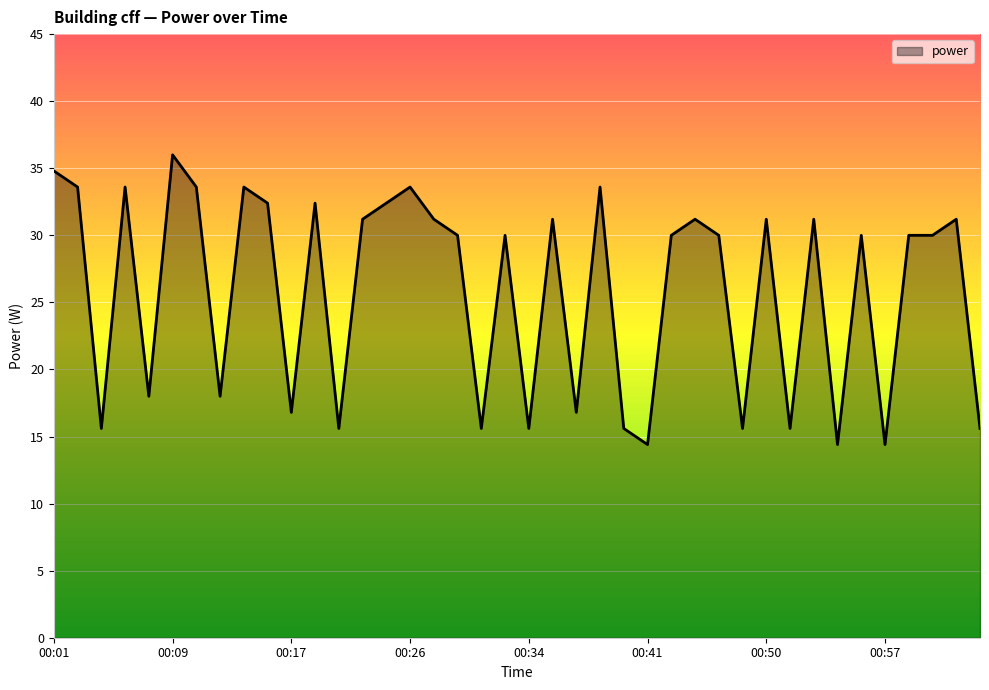

What is the minimum value shown in the chart?

14.4